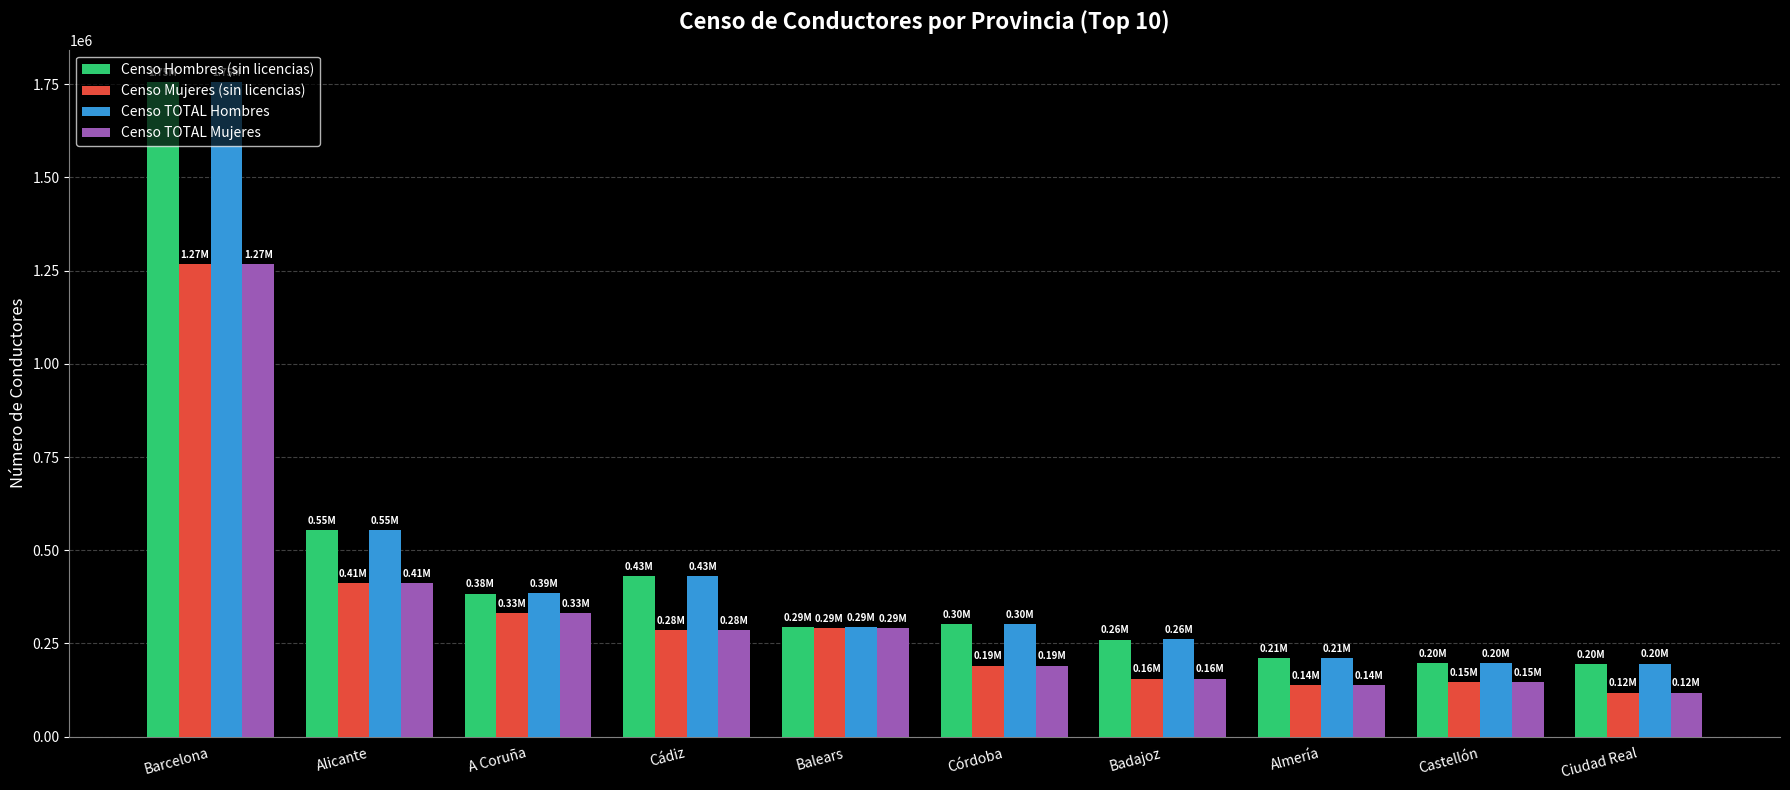

What is the maximum value shown in the chart?

1754422